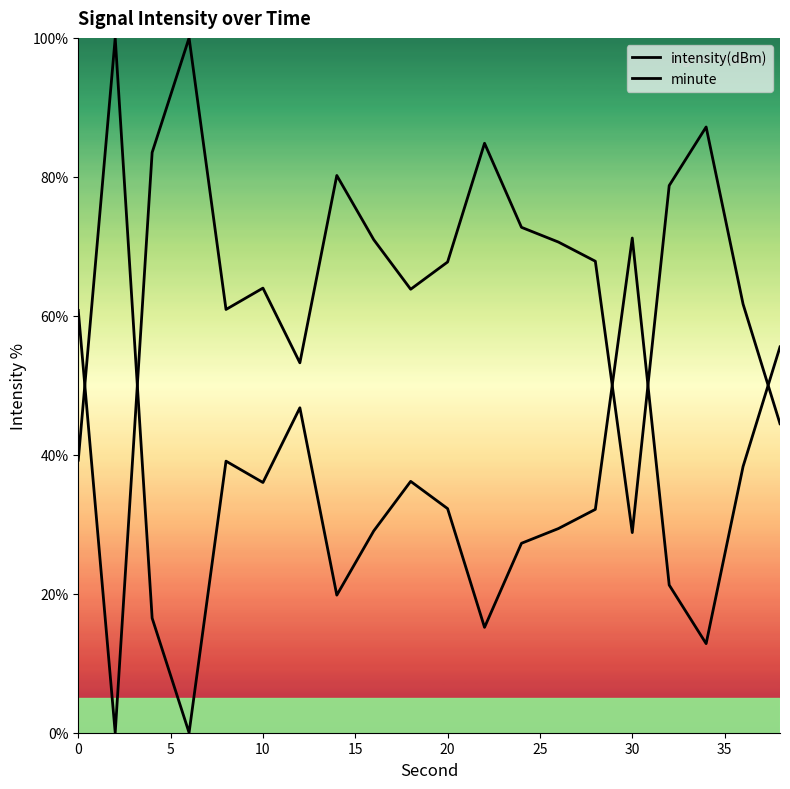

How many interior local valleys does the minute series have?

5